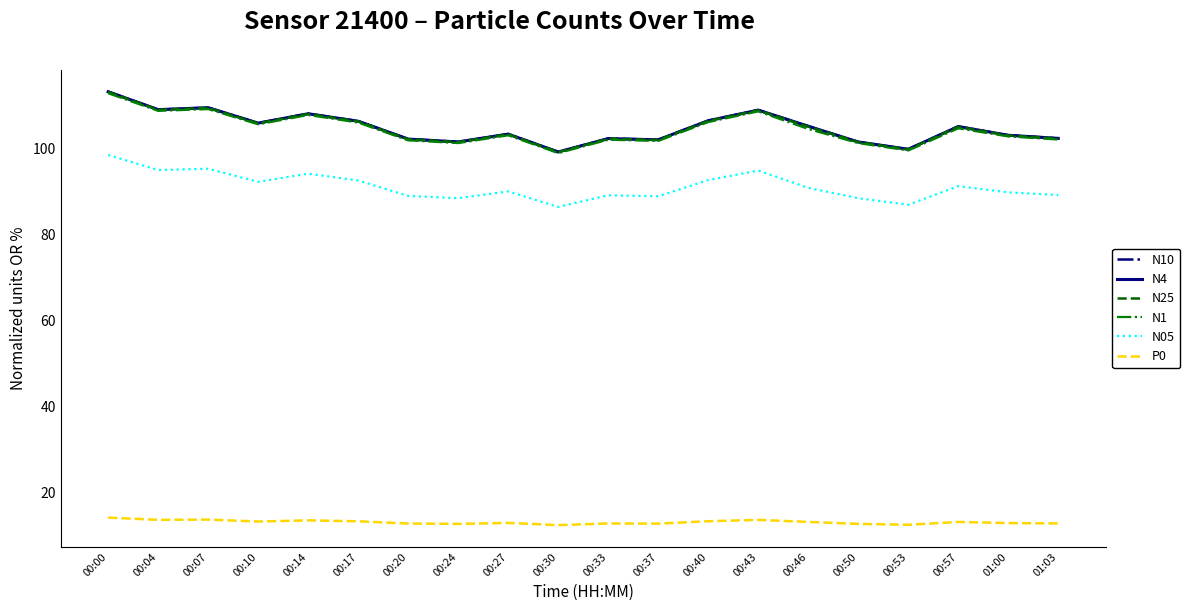

True or false: N25 and P0 intersect in this chart.

False